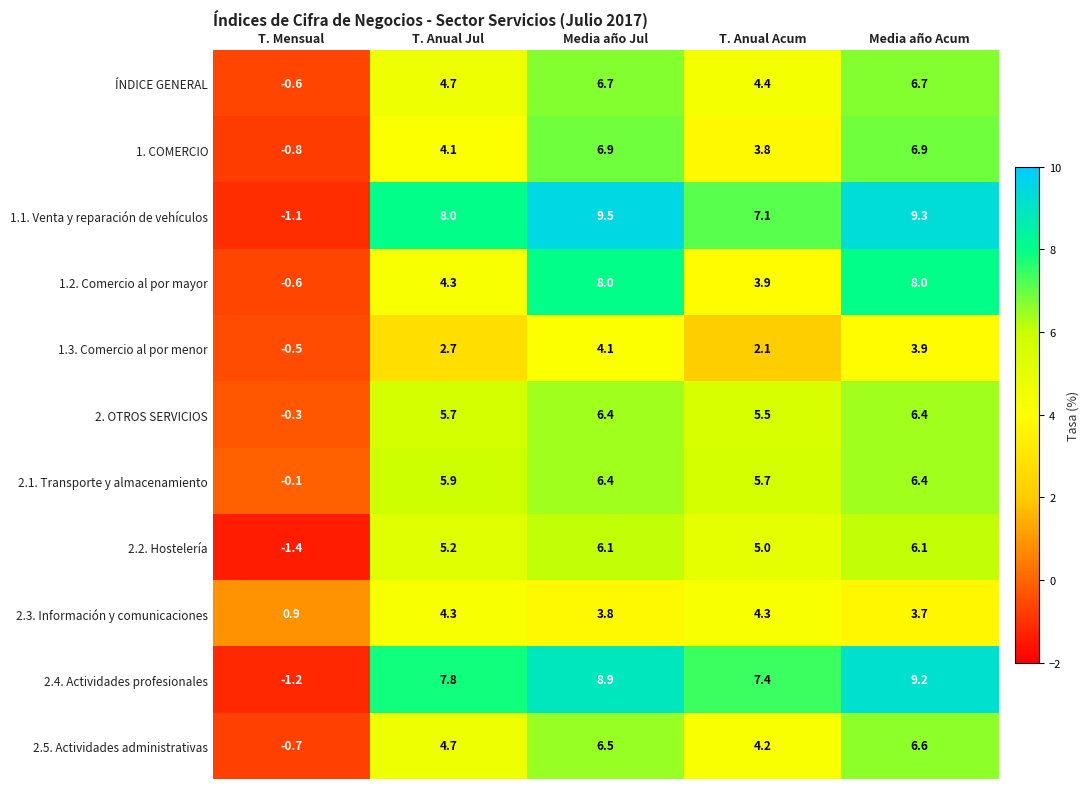

What is the spread (max minus min) of values at T. Anual Acum?

5.3